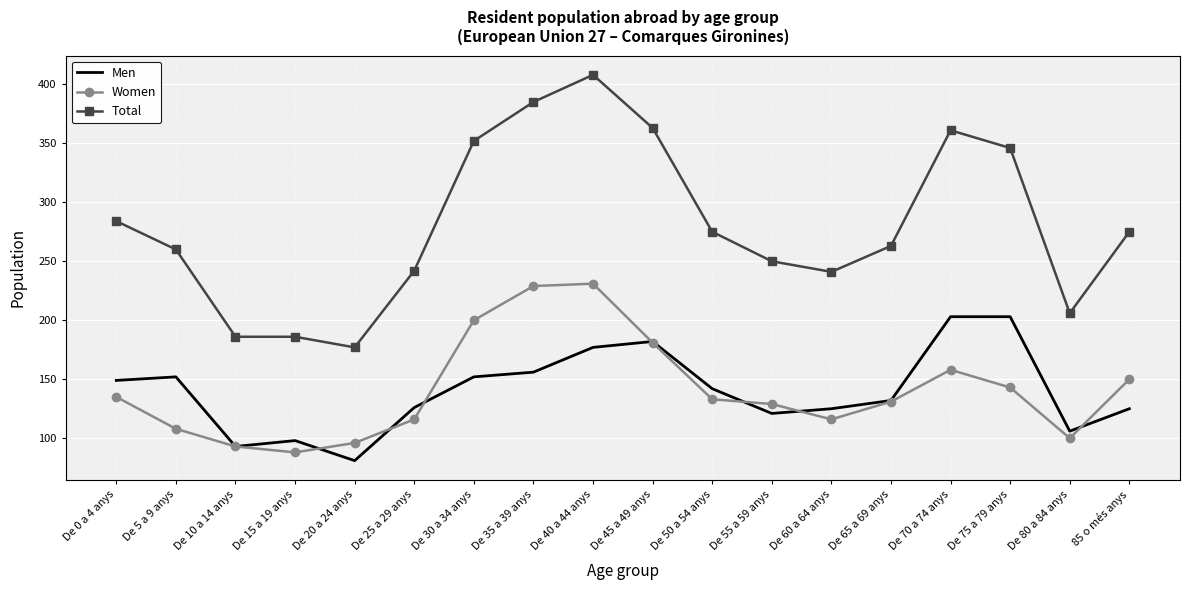

True or false: Total and Women intersect in this chart.

False